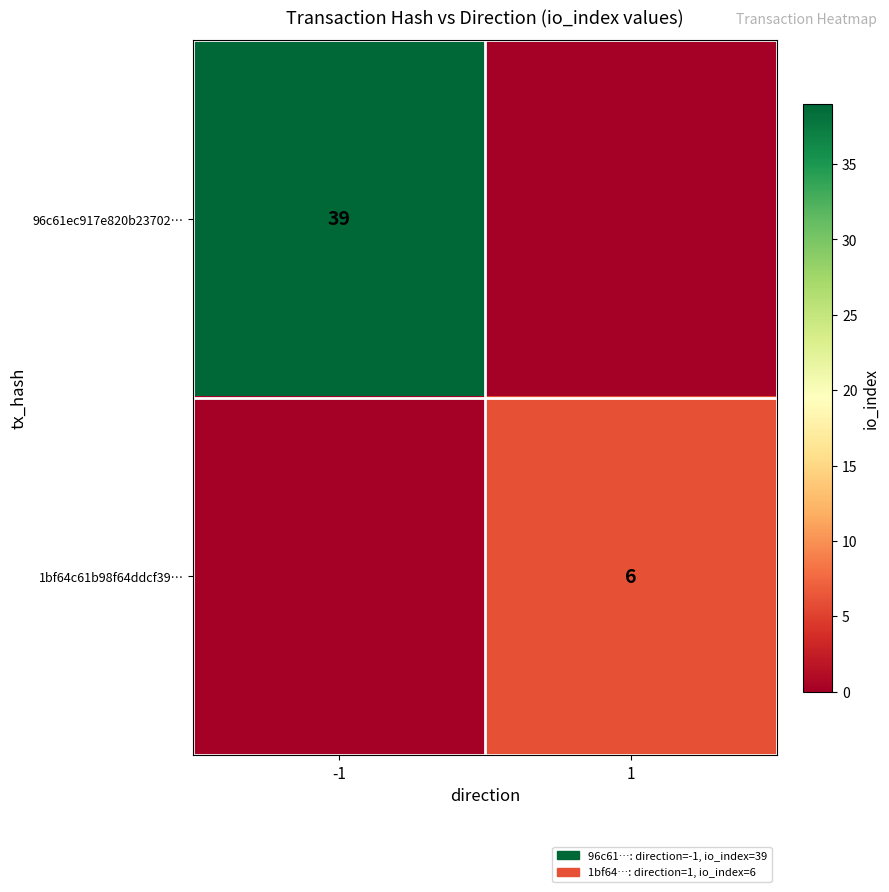

Is the value of 96c61ec917e820b23702… at -1 greater than the value of 1bf64c61b98f64ddcf39… at 1?

Yes